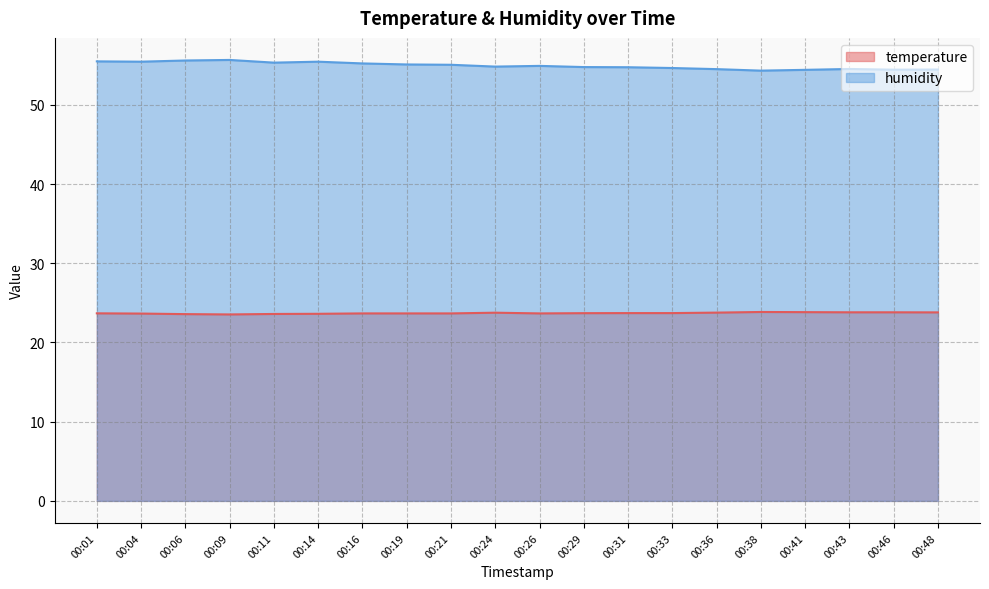

The temperature series shows 23.8 at 00:24. True or false?

True